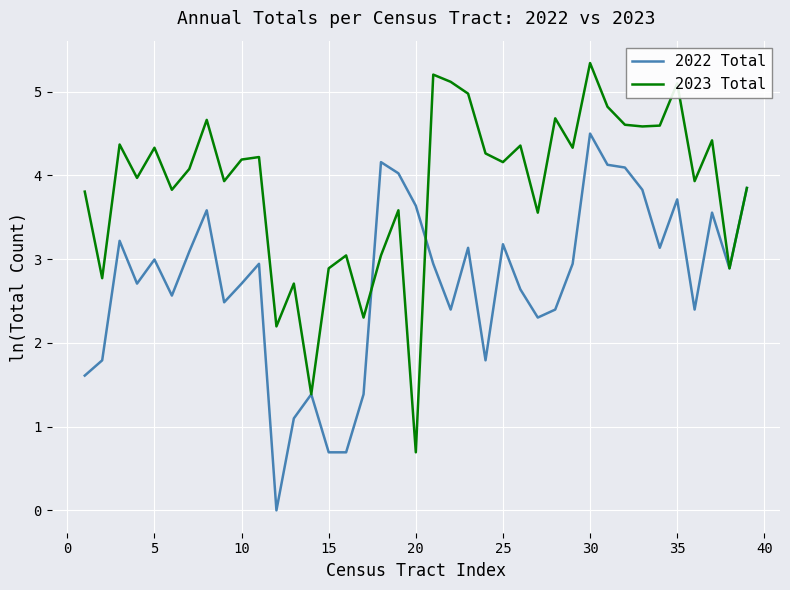

Rank the series by their average value, from lowest to highest.

2022 Total, 2023 Total